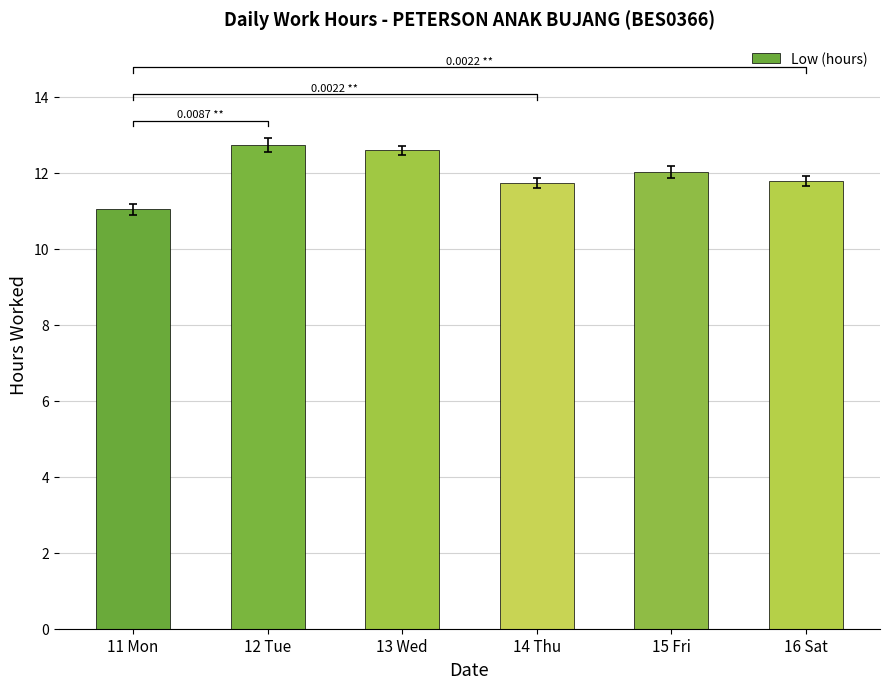

Between 15 Fri and 11 Mon, which is larger?

15 Fri